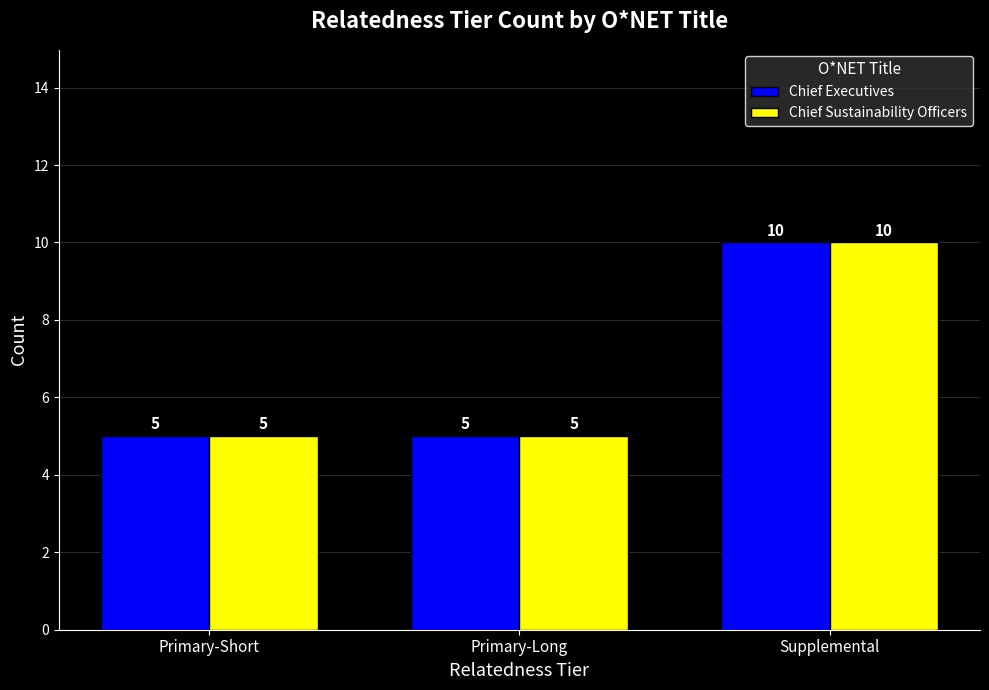

True or false: Chief Sustainability Officers has a value of 17 at Supplemental.

False